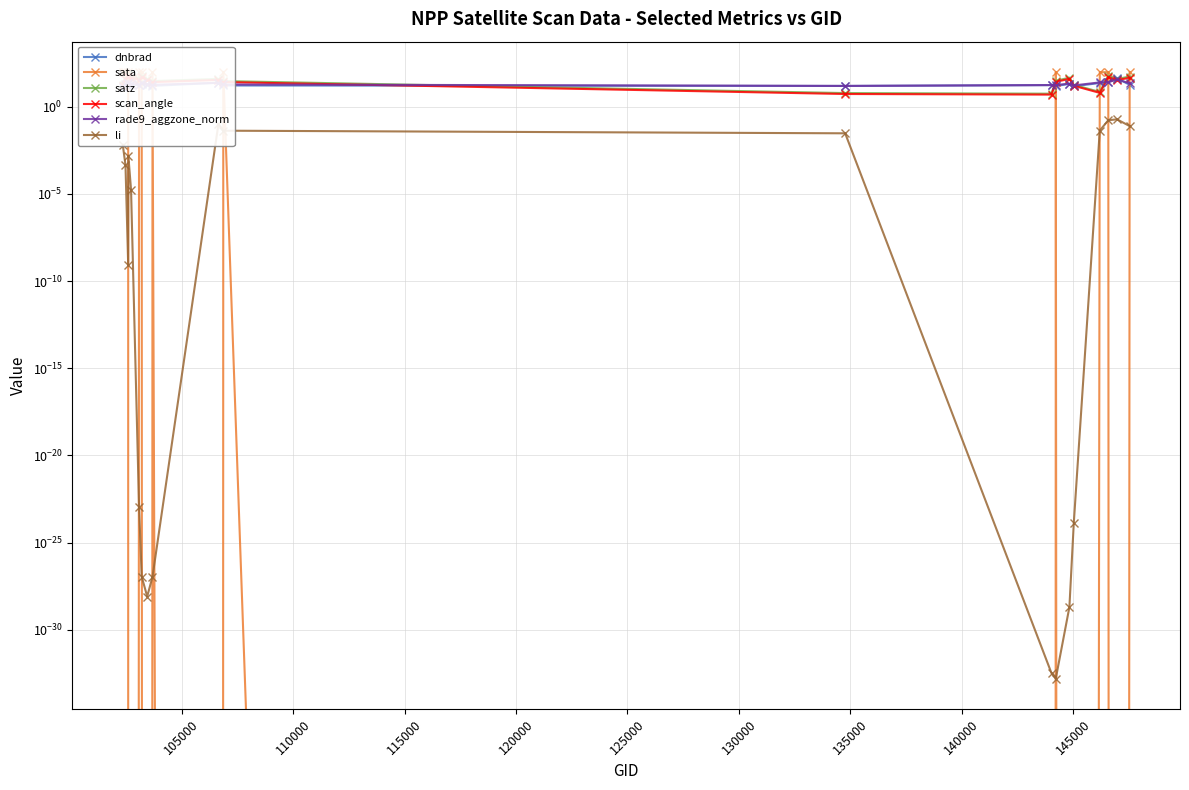

True or false: scan_angle and satz cross at least once.

False